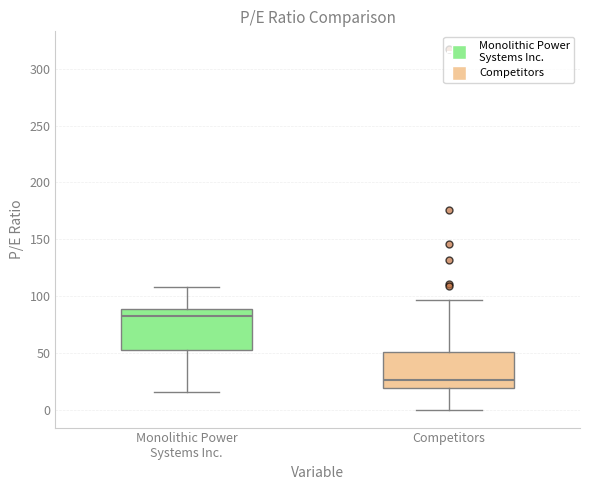

Which box's median line is the lowest?

Competitors